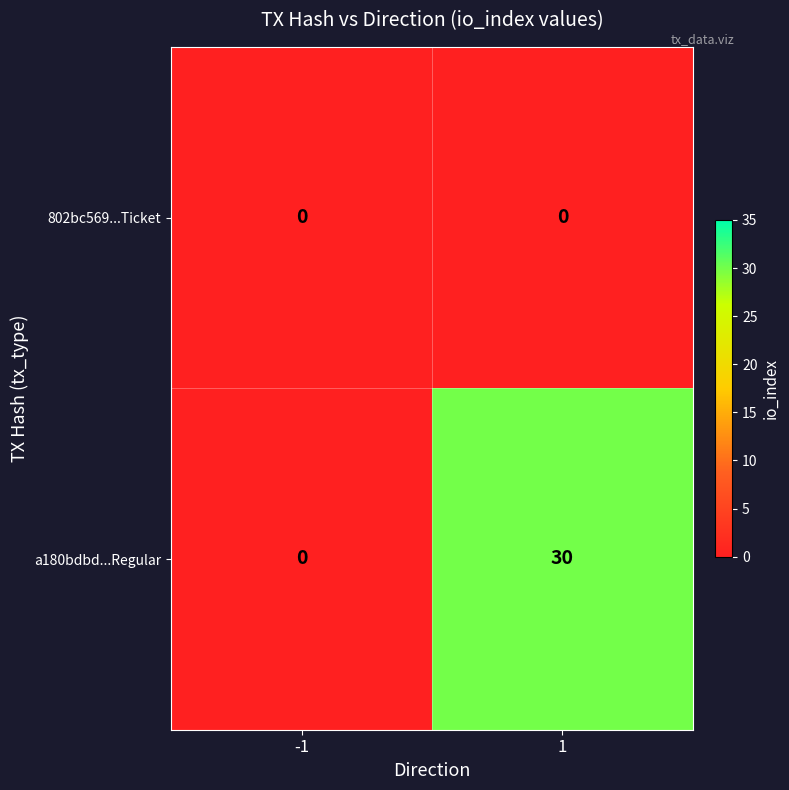

Reading left to right, transcribe all the data shown in this chart.

802bc569...Ticket: -1=0	1=0
a180bdbd...Regular: -1=0	1=30